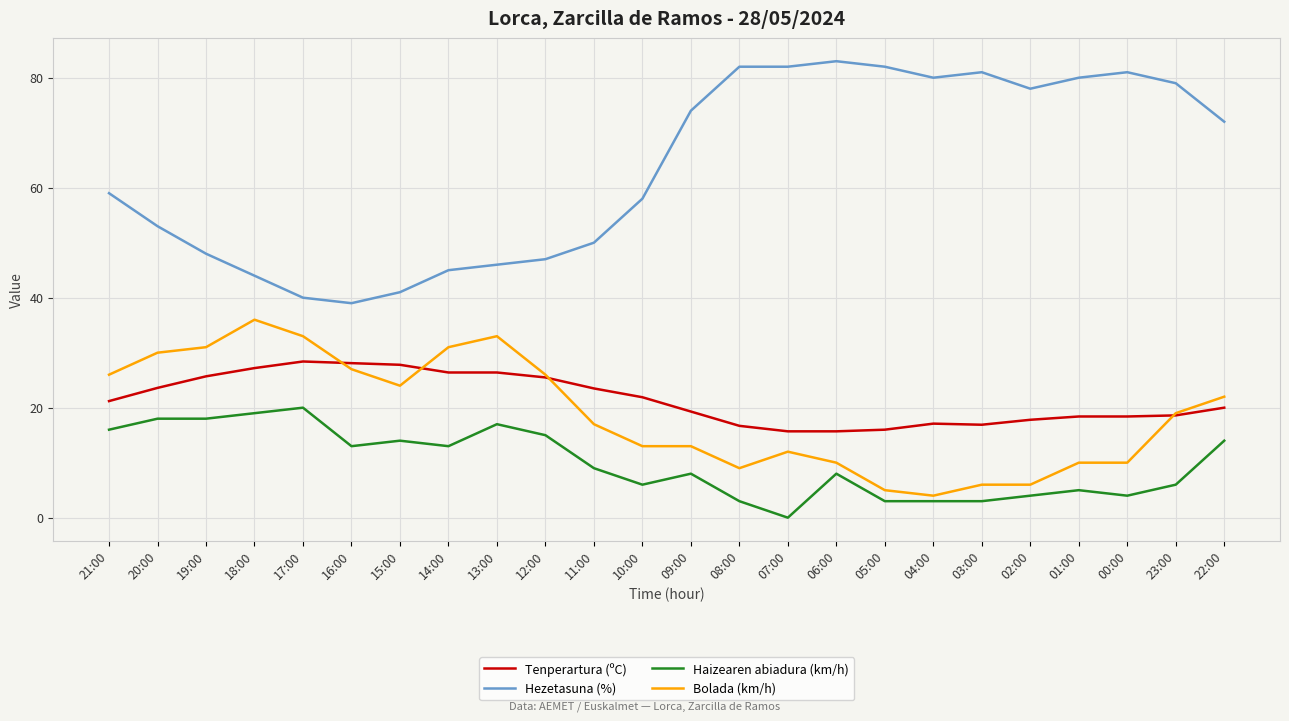

Between 18:00 and 03:00, which series saw the biggest shift?

Hezetasuna (%)